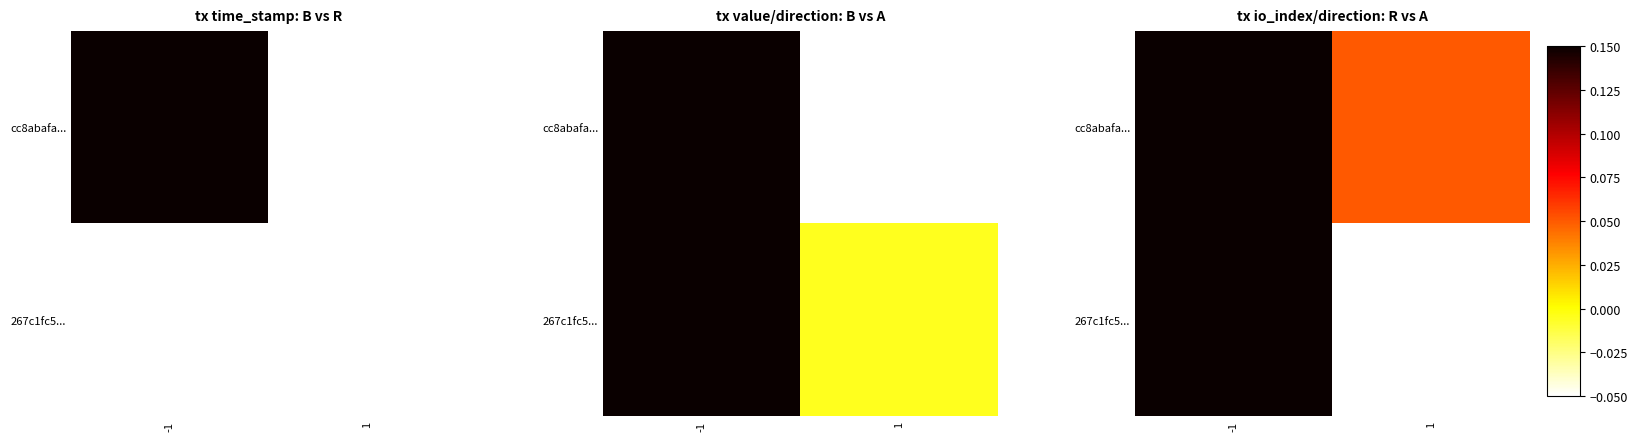

Rank the series by their average value, from highest to lowest.

cc8abafa..., 267c1fc5...